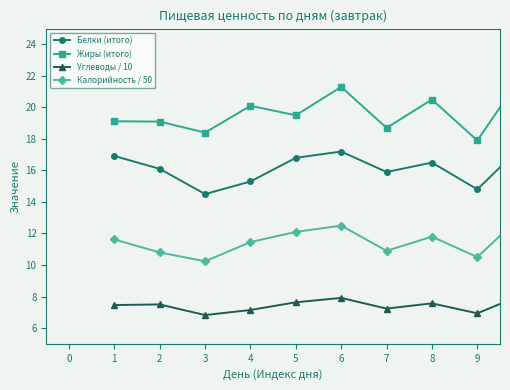

How many interior local peaks does the Калорийность / 50 series have?

2